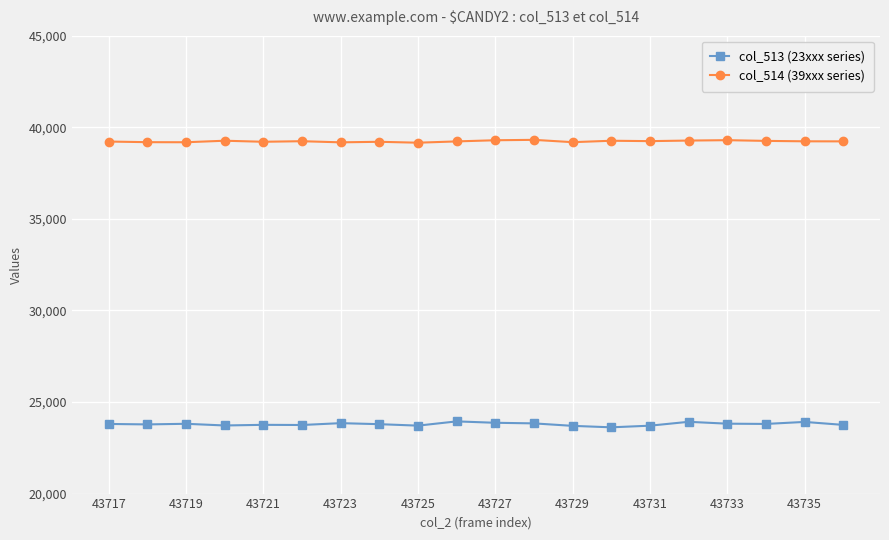

What is the sum of all col_514 (39xxx series) values?

784694